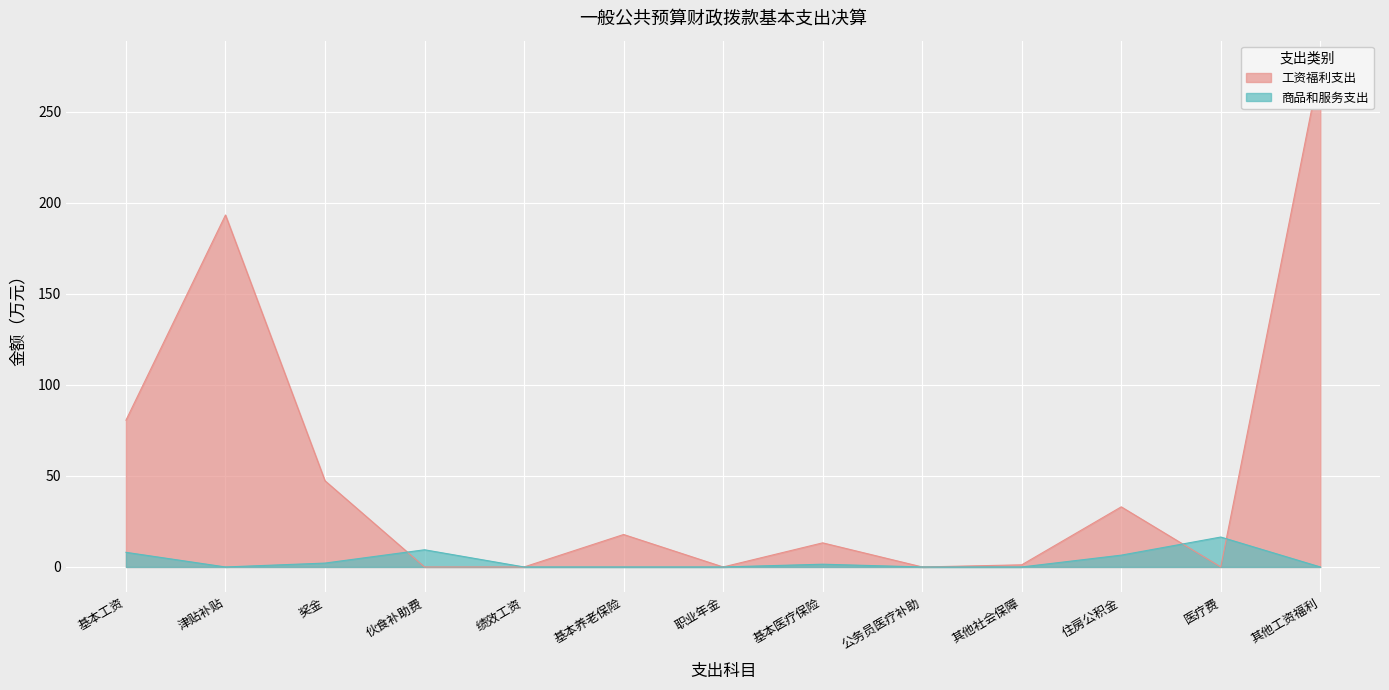

Which category has the lowest value across all series?

伙食补助费